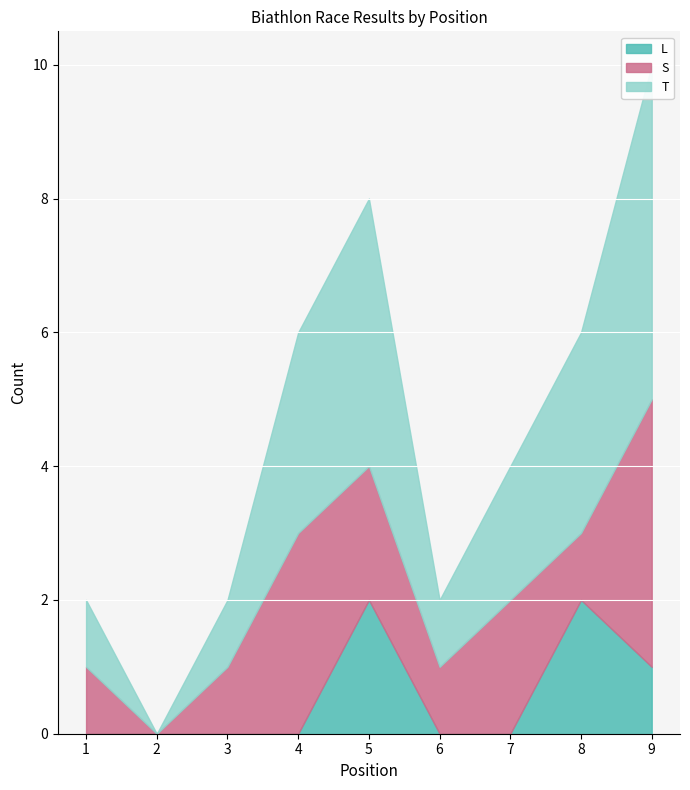

True or false: S has a value of 0 at 2.

True